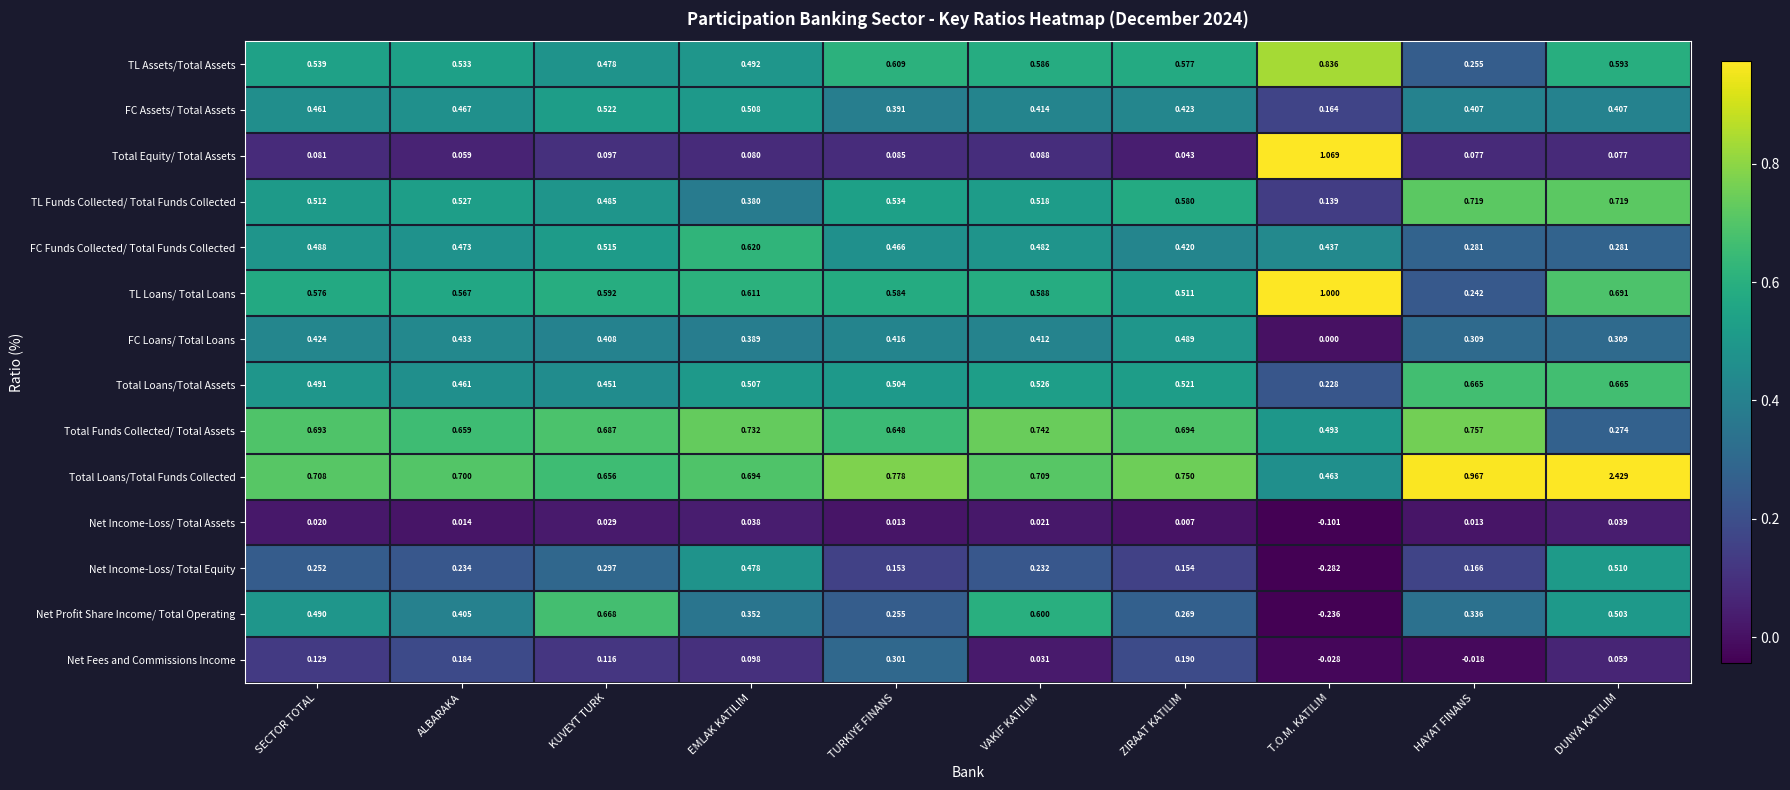

Rank the series at TURKIYE FINANS from highest to lowest value.

Total Loans/Total Funds Collected, Total Funds Collected/ Total Assets, TL Assets/Total Assets, TL Loans/ Total Loans, TL Funds Collected/ Total Funds Collected, Total Loans/Total Assets, FC Funds Collected/ Total Funds Collected, FC Loans/ Total Loans, FC Assets/ Total Assets, Net Fees and Commissions Income, Net Profit Share Income/ Total Operating, Net Income-Loss/ Total Equity, Total Equity/ Total Assets, Net Income-Loss/ Total Assets